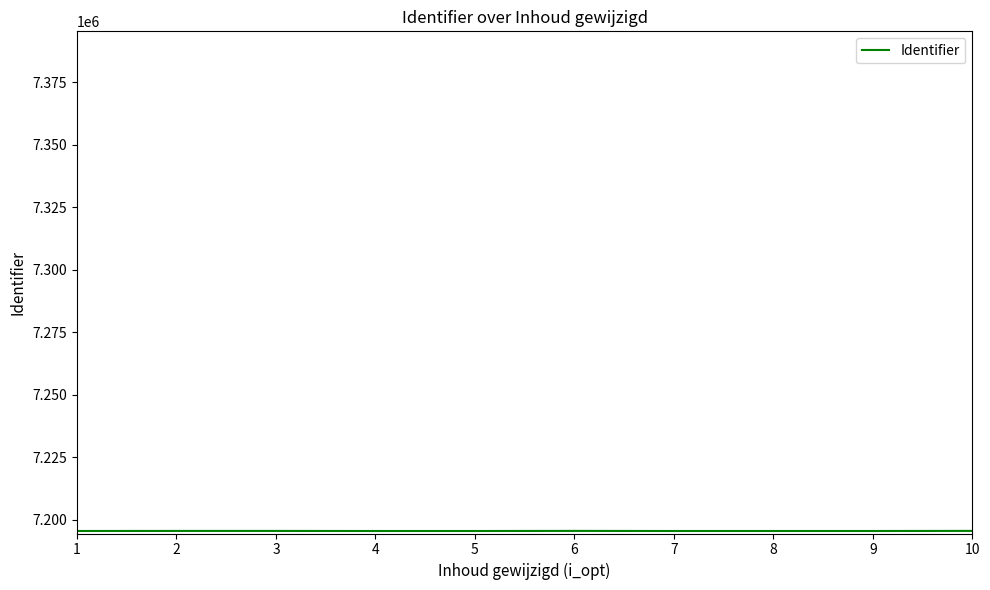

True or false: the data shows 4782810 at 1.

False